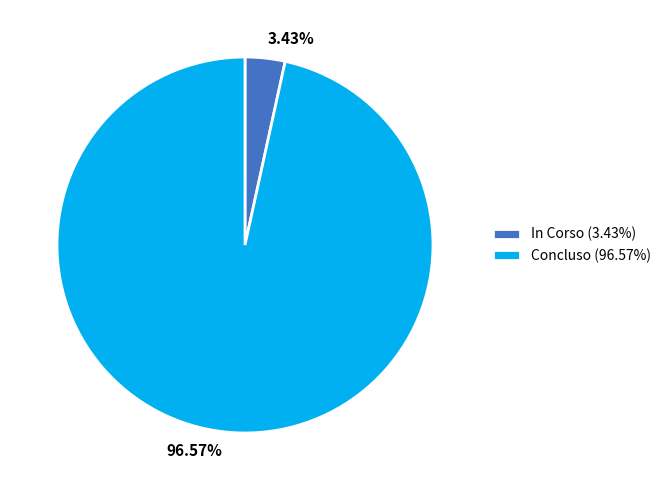

How much of the chart is everything except Concluso?

3.4%